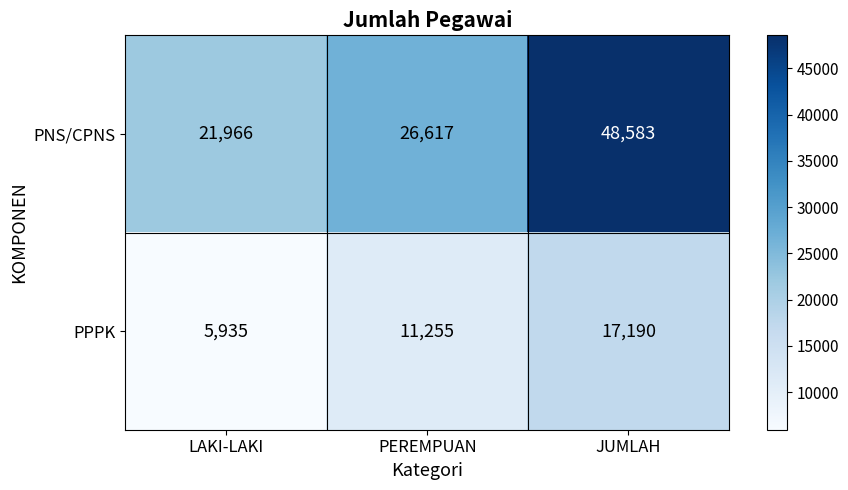

The PPPK series shows 7802 at JUMLAH. True or false?

False